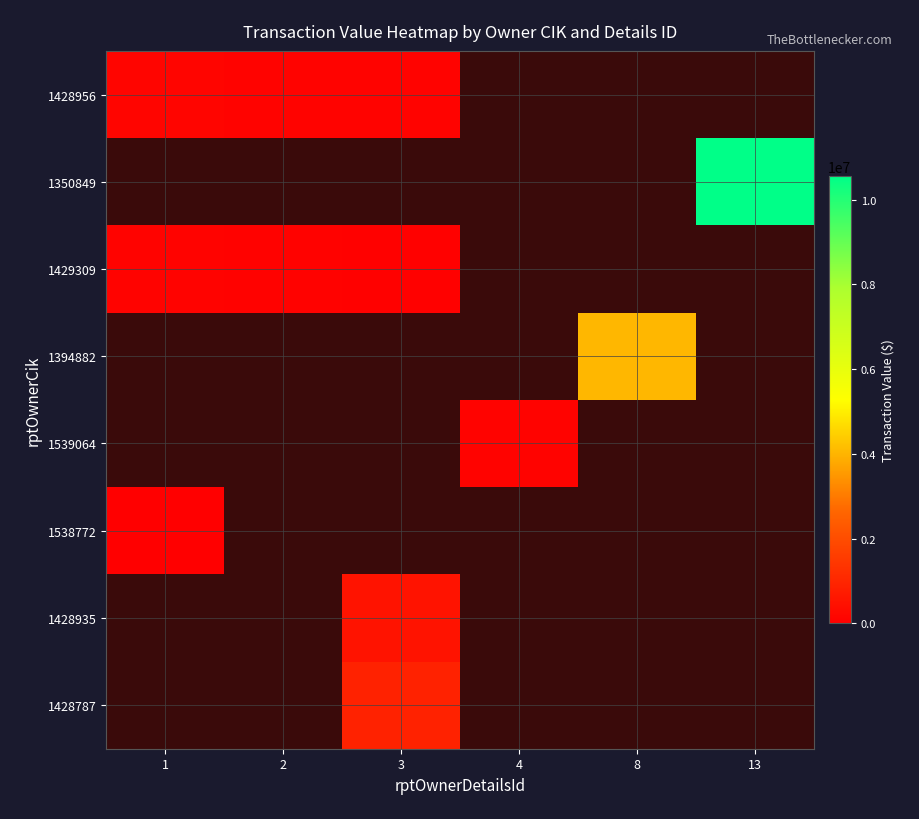

Count the number of categories in the chart.

6